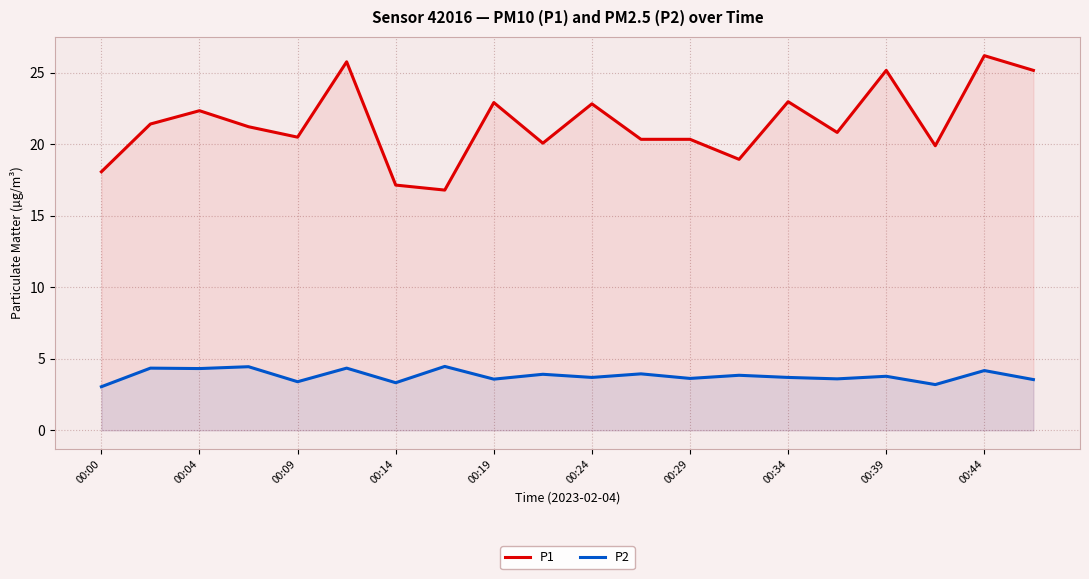

List the series in order of their overall mean, lowest first.

P2, P1